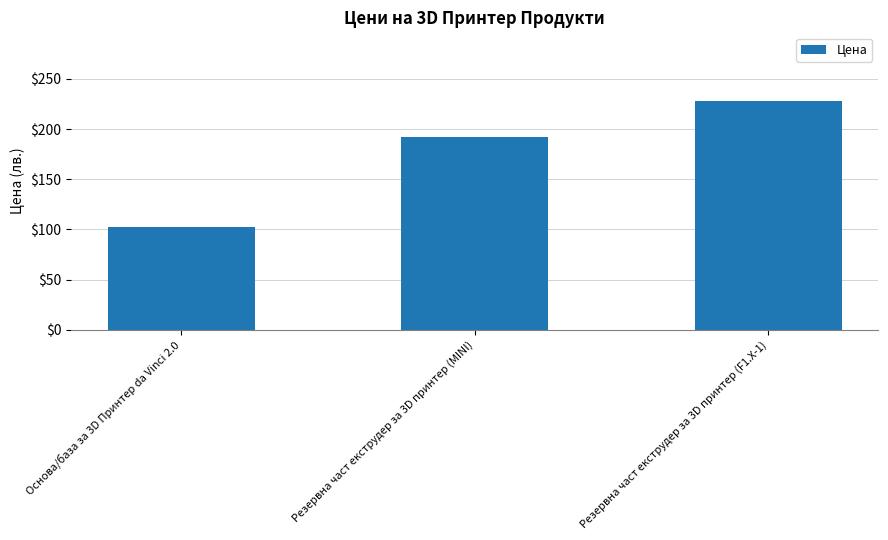

The chart shows a value of 228 at Резервна част екструдер за 3D принтер (F1.X-1). True or false?

True